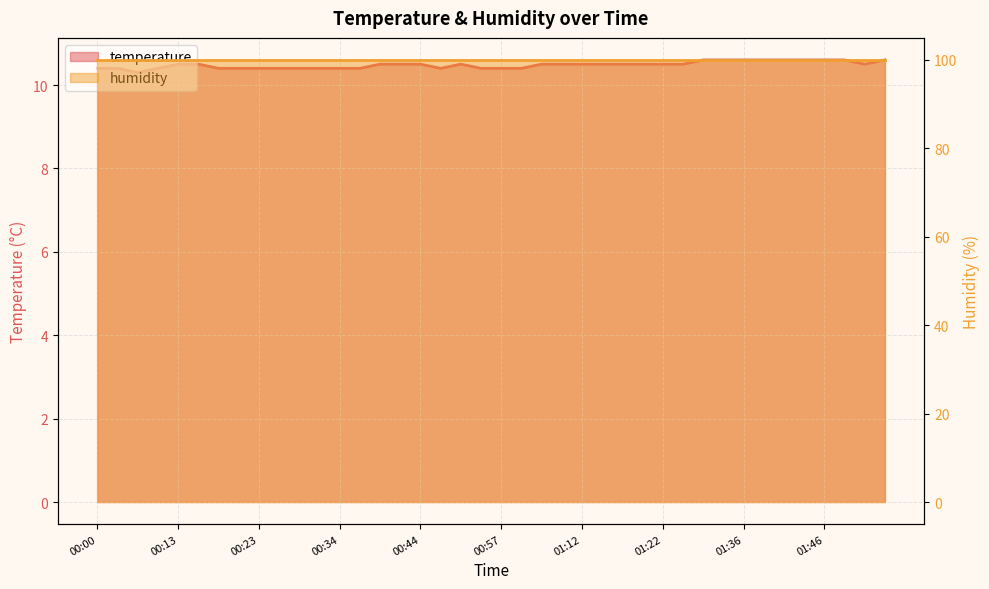

List the labels in order of value, smallest first.

00:05, 00:00, 00:02, 00:07, 00:18, 00:21, 00:23, 00:26, 00:29, 00:31, 00:34, 00:36, 00:47, 00:55, 00:57, 01:00, 00:13, 00:16, 00:39, 00:41, 00:44, 00:52, 01:03, 01:09, 01:12, 01:14, 01:17, 01:20, 01:22, 01:28, 01:58, 01:31, 01:33, 01:36, 01:39, 01:41, 01:44, 01:46, 01:55, 02:00